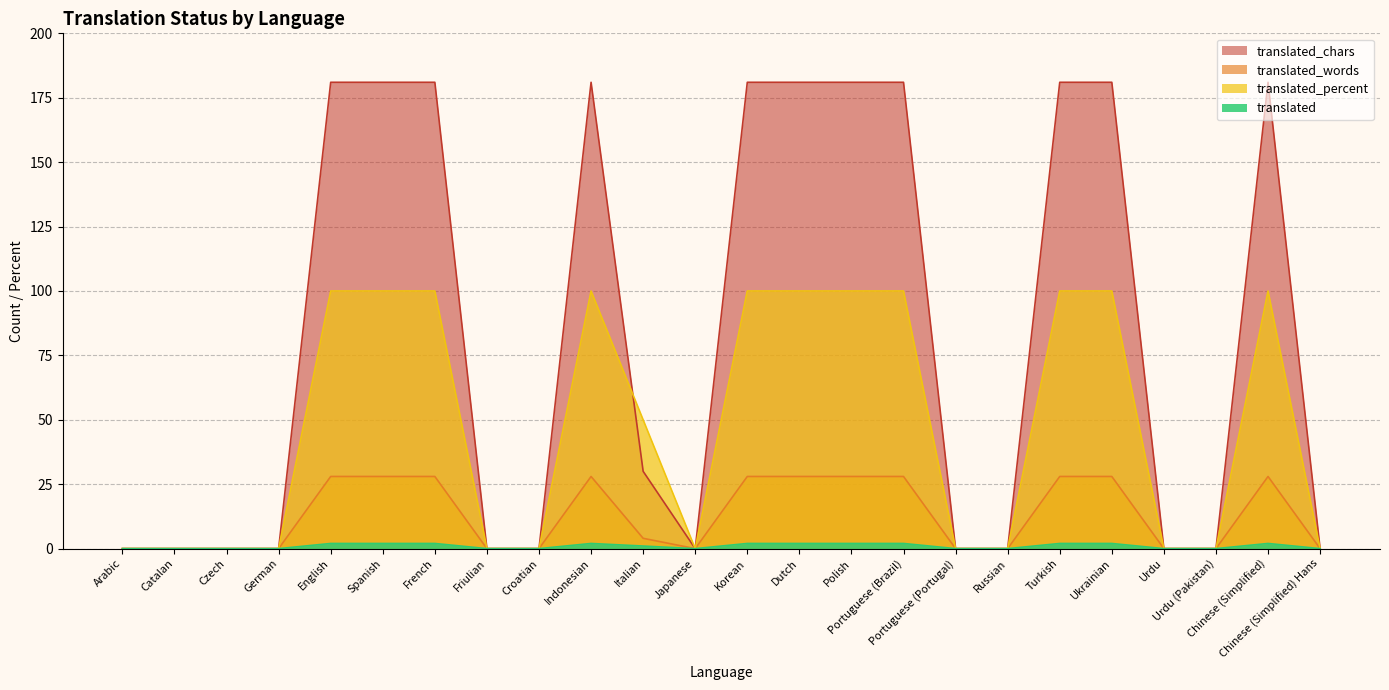

Is the value of translated at Ukrainian greater than the value of translated_words at Spanish?

No